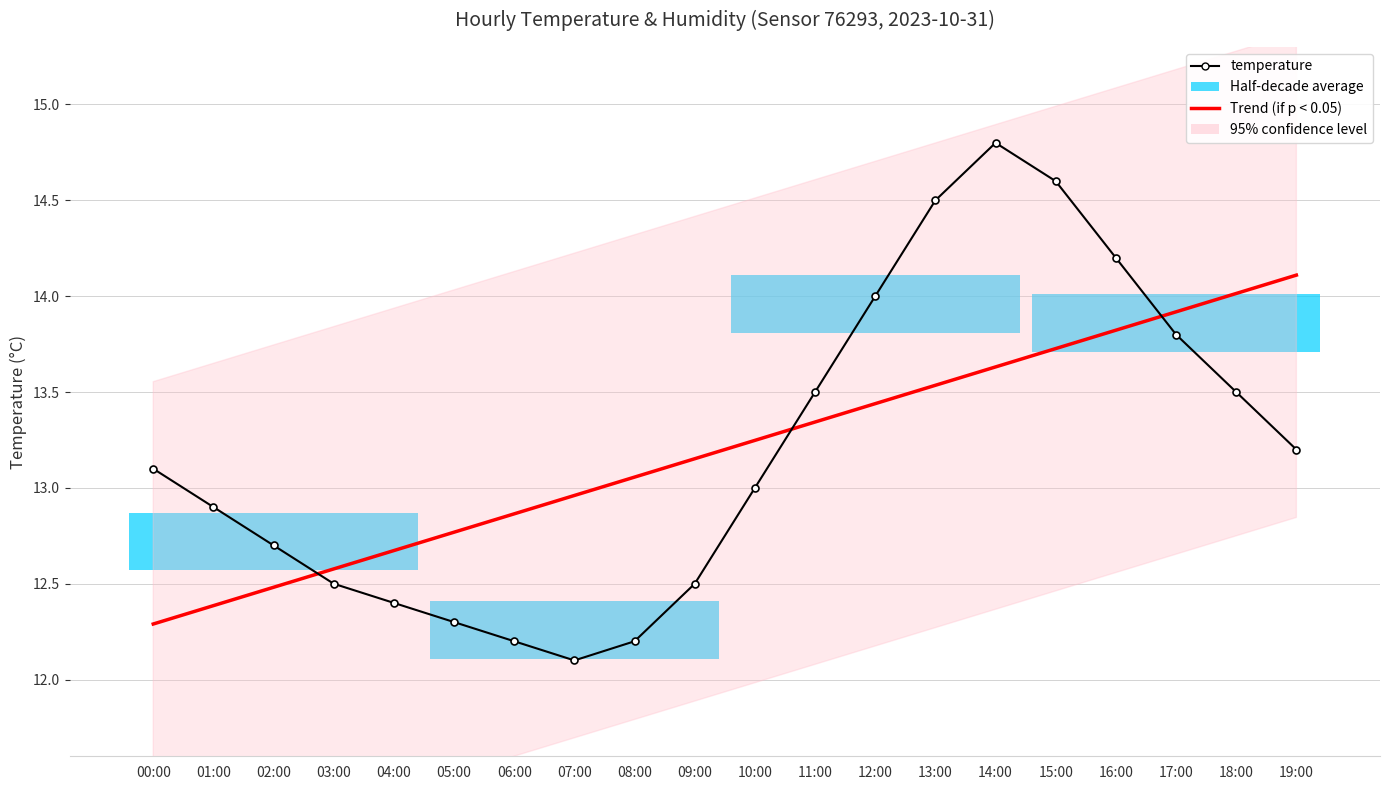

What is the average value of the temperature series?

13.2